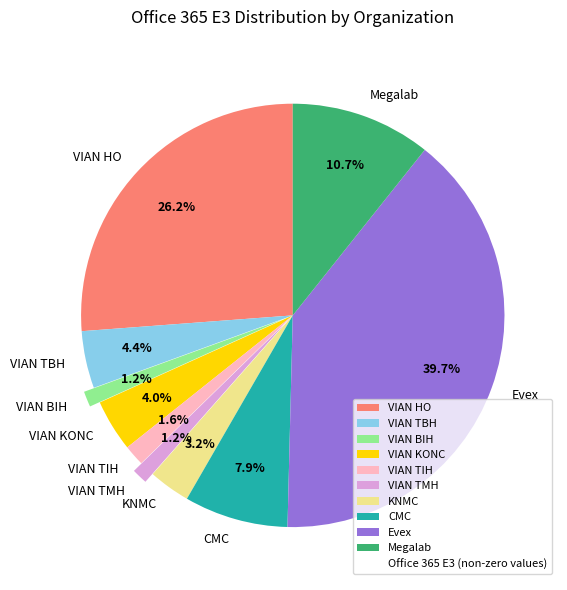

Between VIAN KONC and KNMC, which is larger?

VIAN KONC